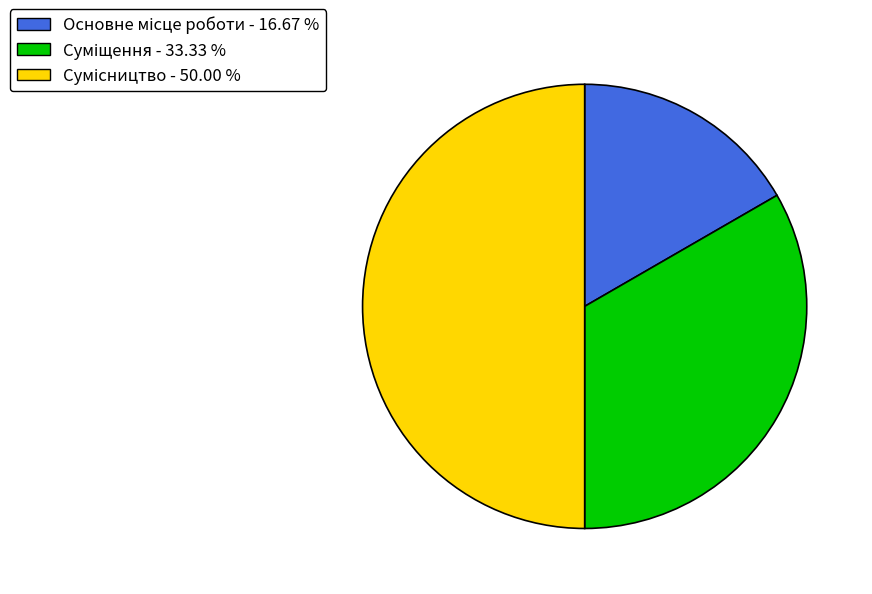

To the nearest percent, what percentage of the pie is Суміщення?

33%